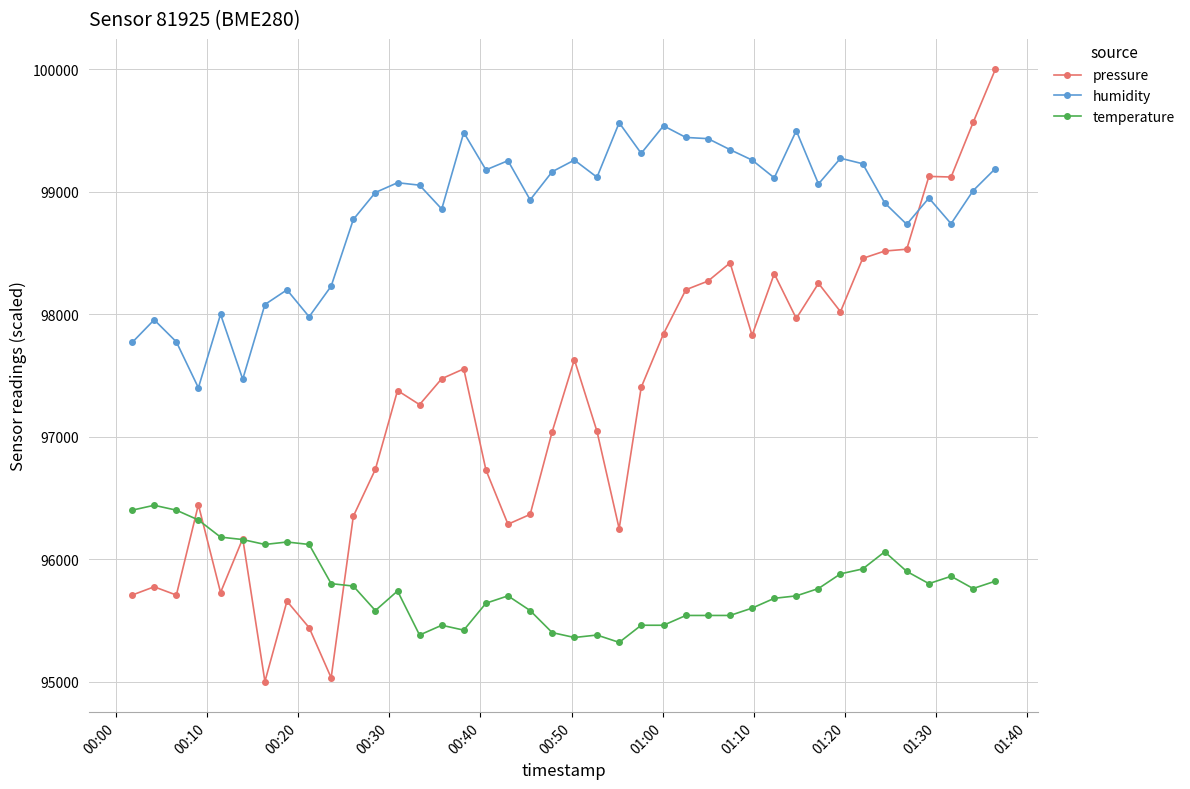

What is the value of the humidity point at the 1st from the left?

97770.0